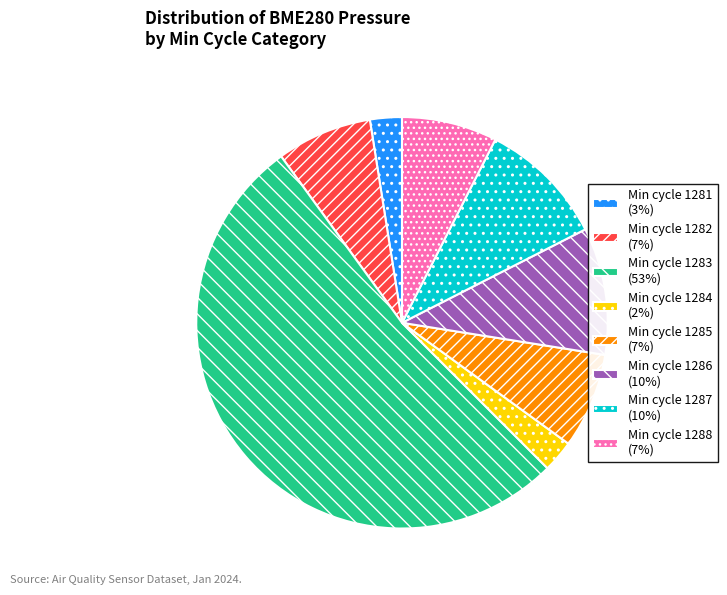

How many slices are in this pie chart?

8